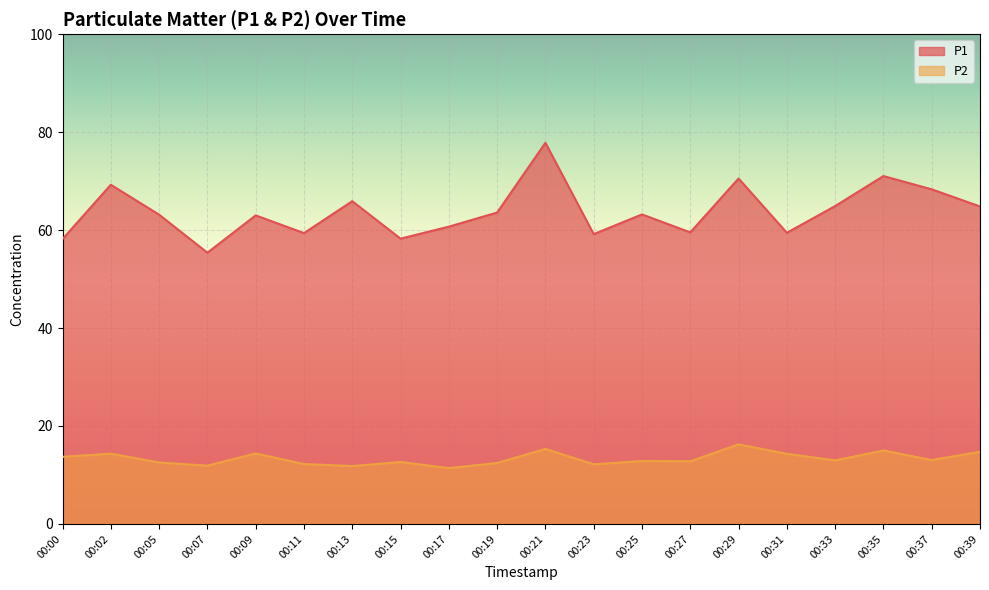

What is the minimum value for P2?

11.4